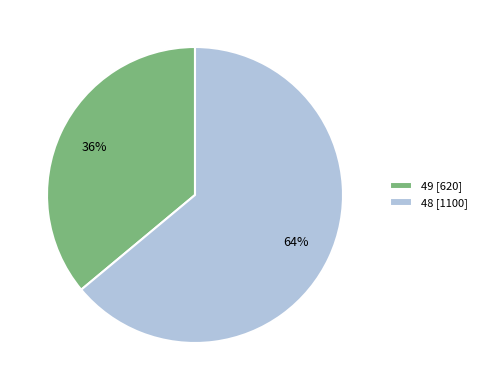

Is there any slice that represents more than half of the pie?

Yes